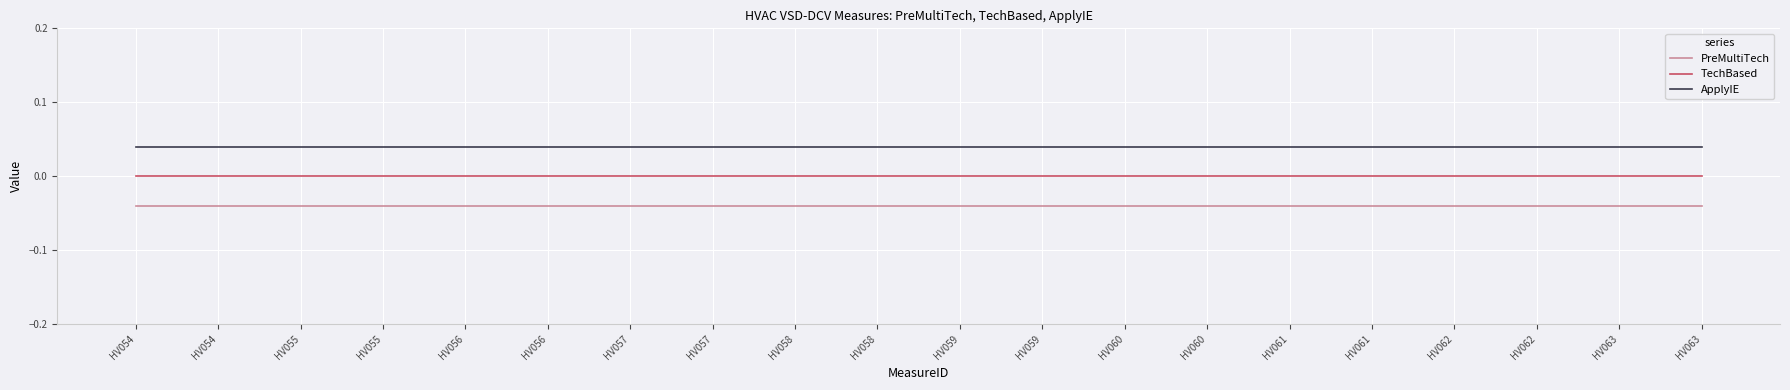

The PreMultiTech series shows -0.1 at HV060. True or false?

False